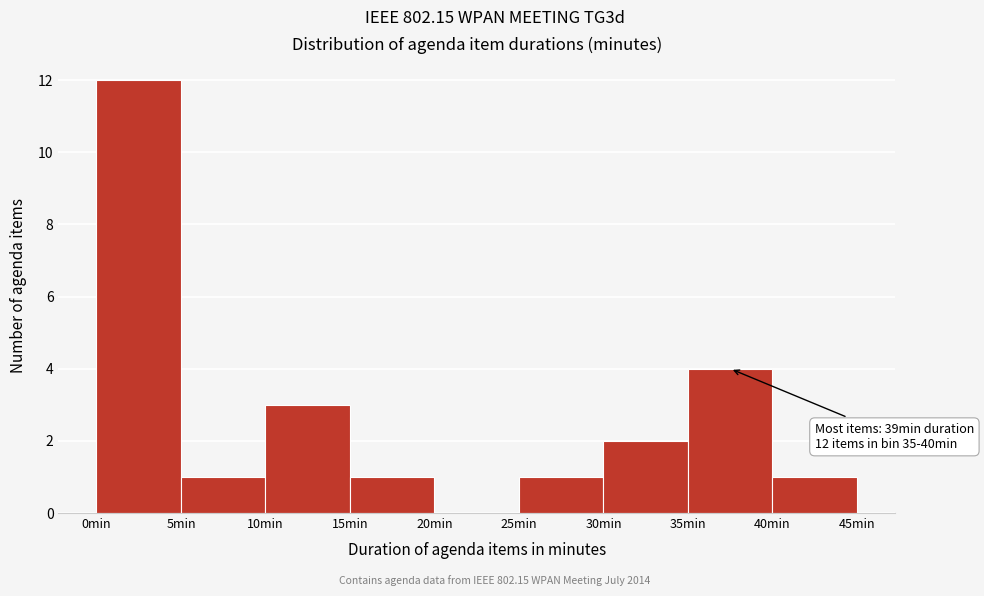

Which range on the x-axis has the tallest bar?

0 to 5